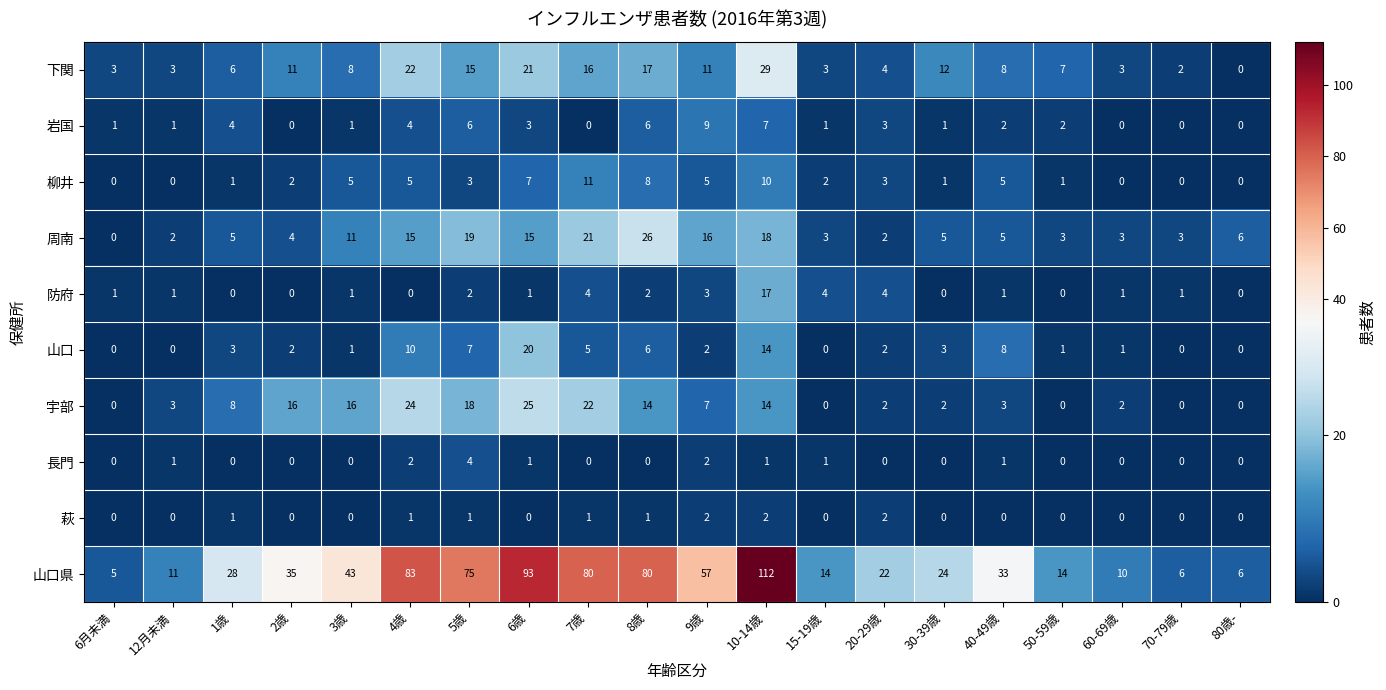

At which label does 柳井 first exceed 3?

3歳